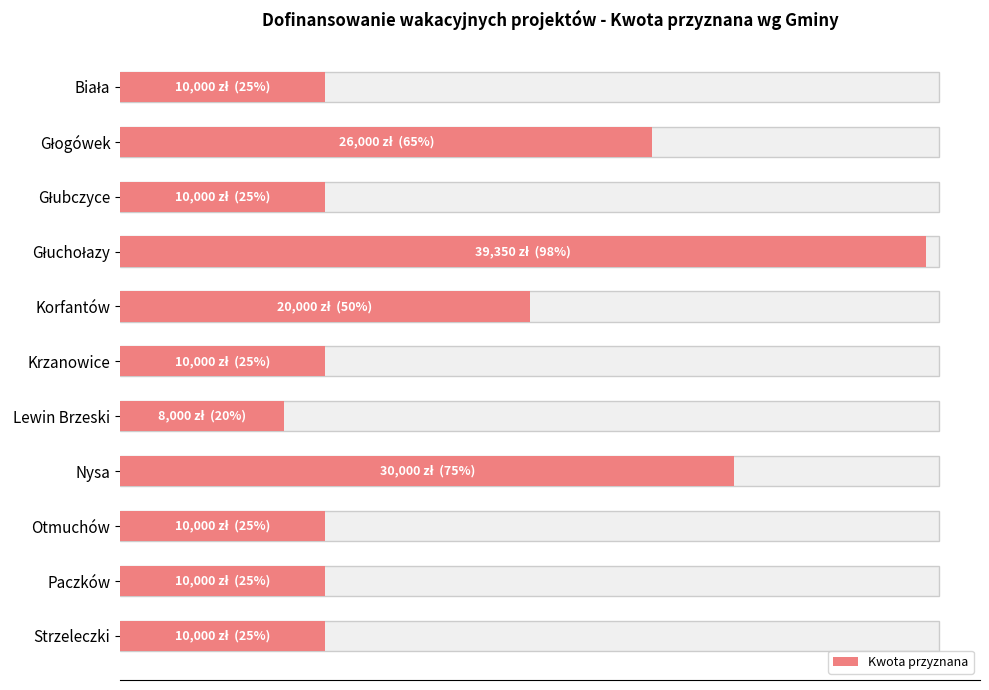

True or false: the data shows 4878 at Lewin Brzeski.

False